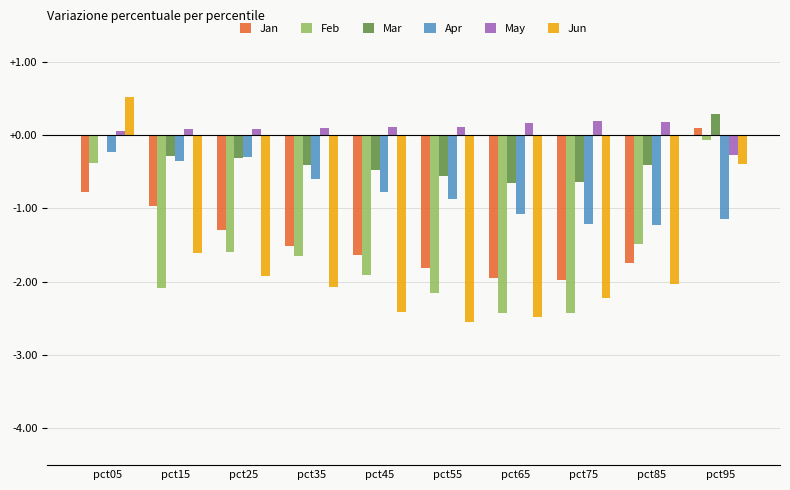

What is the average value of the Mar series?

-0.3